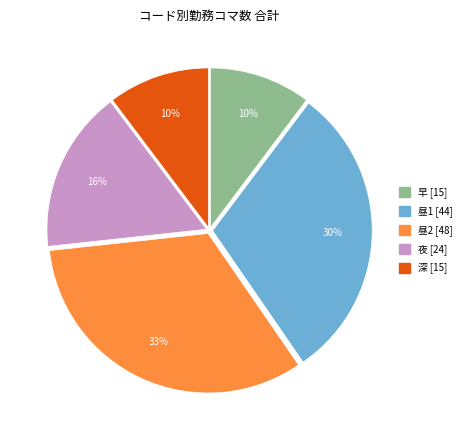

Which slice is the largest?

昼2